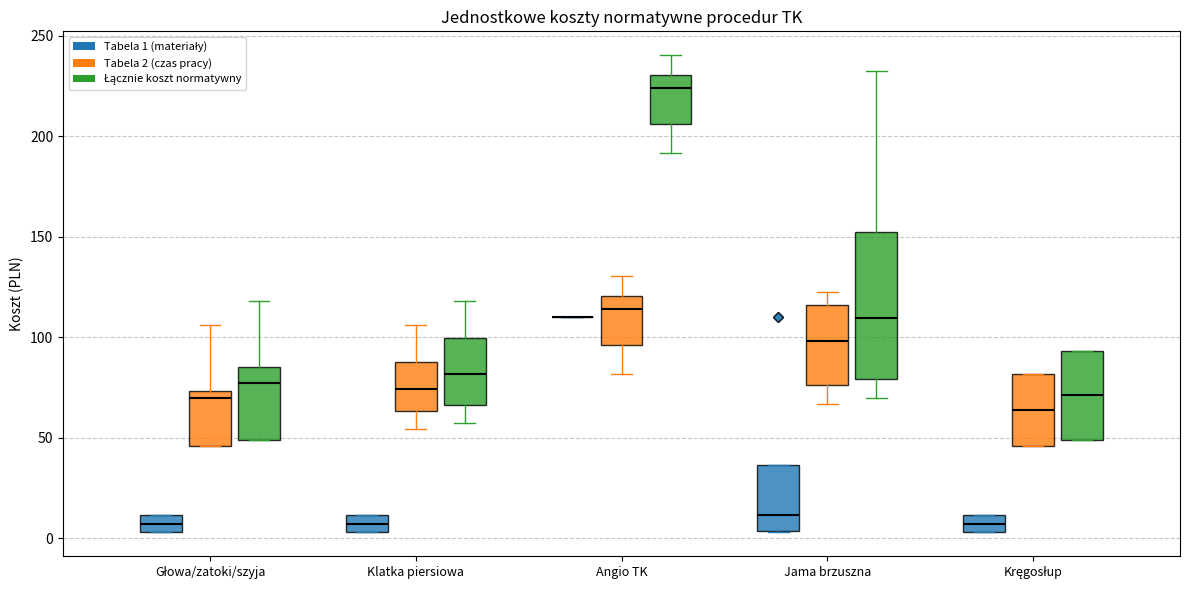

Where does the median line of the box for Głowa/zatoki/szyja (Tabela 2 (czas pracy)) sit on the y-axis? The values are not printed on the chart, so give them approximately, as read against the axis.

70